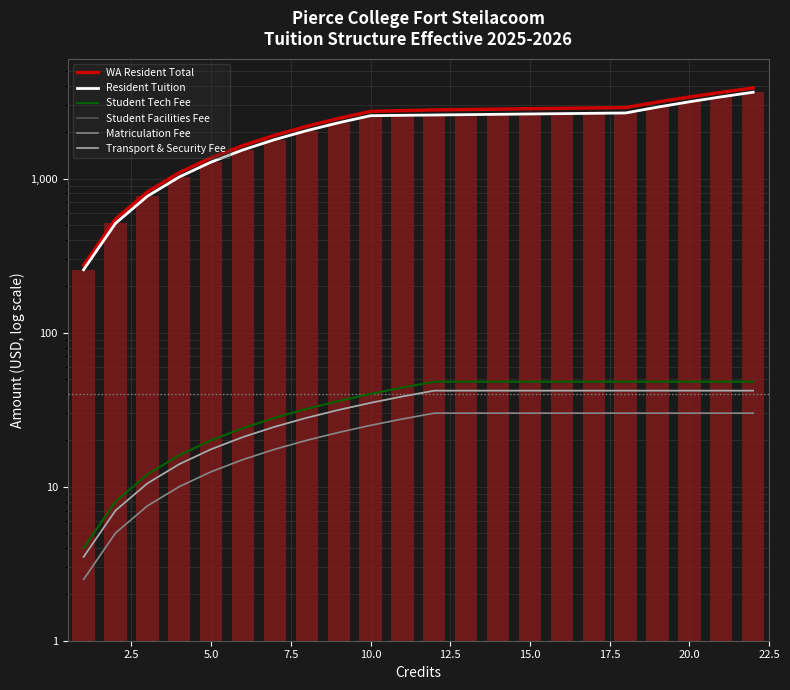

The value of WA Resident Total at 17 is 793.6. True or false?

False